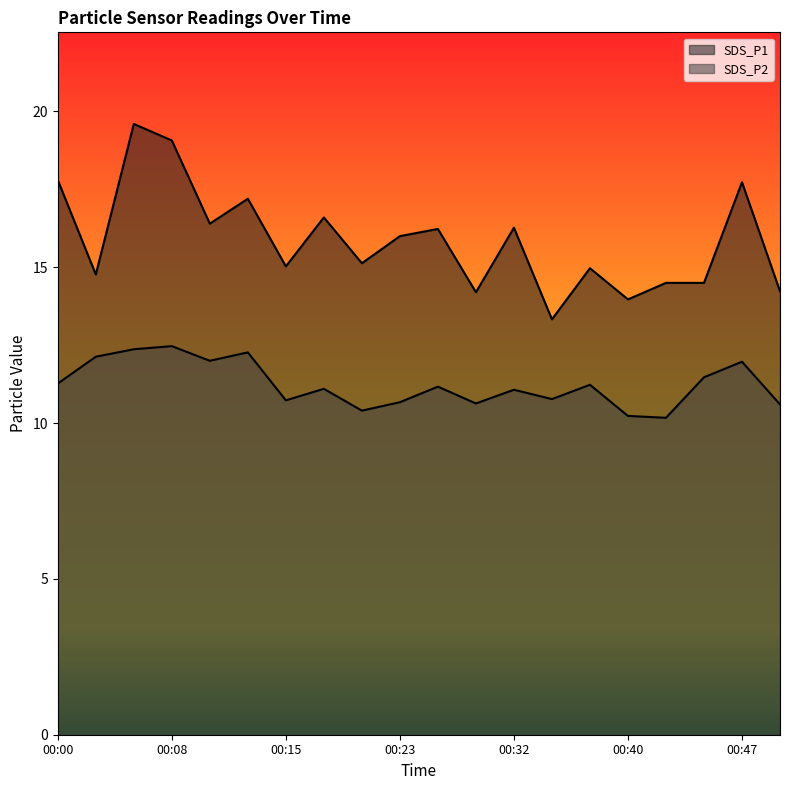

Reading left to right, extract all data points from this chart.

SDS_P1: 17.8	14.8	19.6	19.1	16.4	17.2	15.0	16.6	15.1	16.0	16.2	14.2	16.3	13.3	15.0	14.0	14.5	14.5	17.7	14.2
SDS_P2: 11.3	12.1	12.4	12.5	12.0	12.3	10.7	11.1	10.4	10.7	11.2	10.6	11.1	10.8	11.2	10.2	10.2	11.5	12.0	10.6